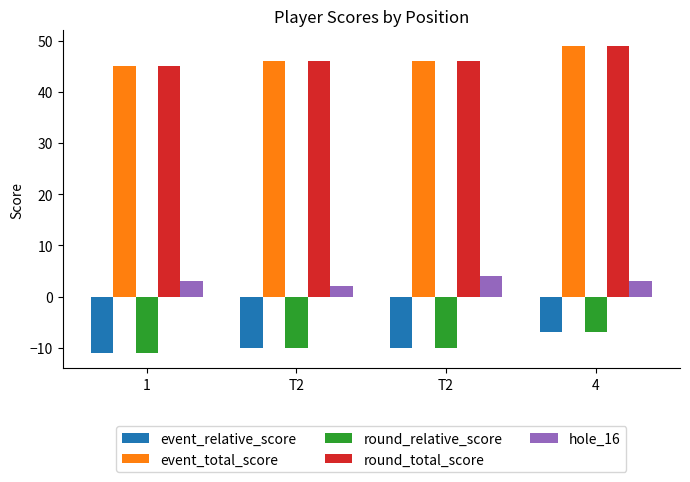

How many bars are there in total?

20